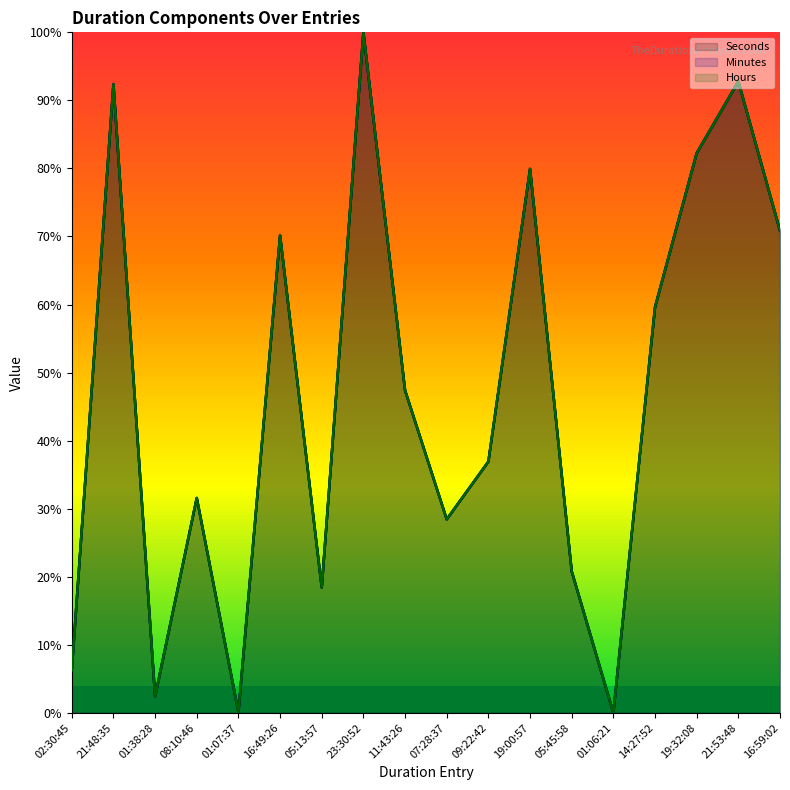

How many data points in Hours are less than 47?

9